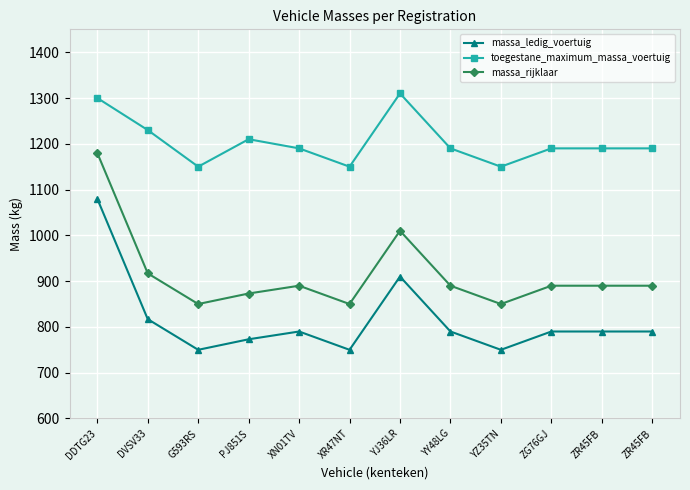

How many interior local peaks does the massa_rijklaar series have?

2